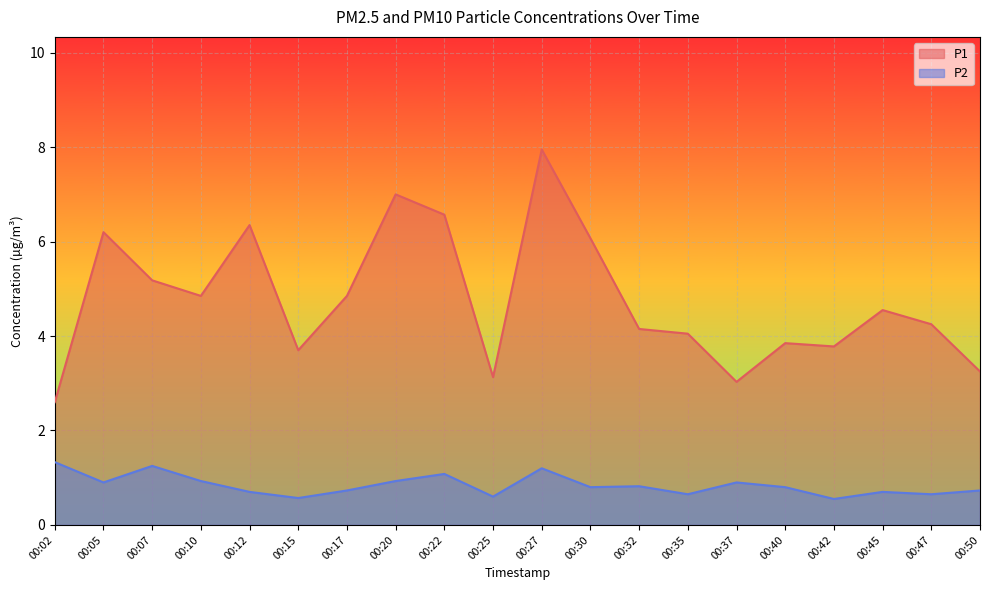

List the series in order of their peak value, highest first.

P1, P2